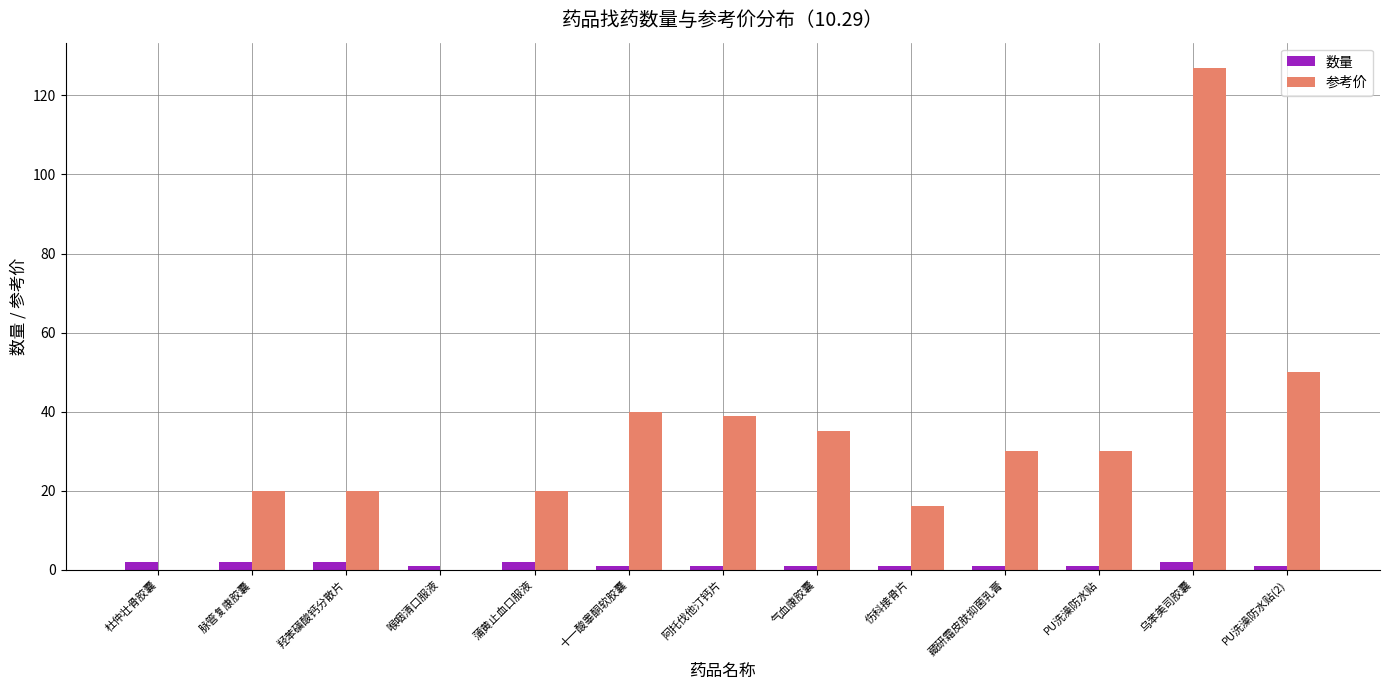

What is the sum of all 参考价 values?

427